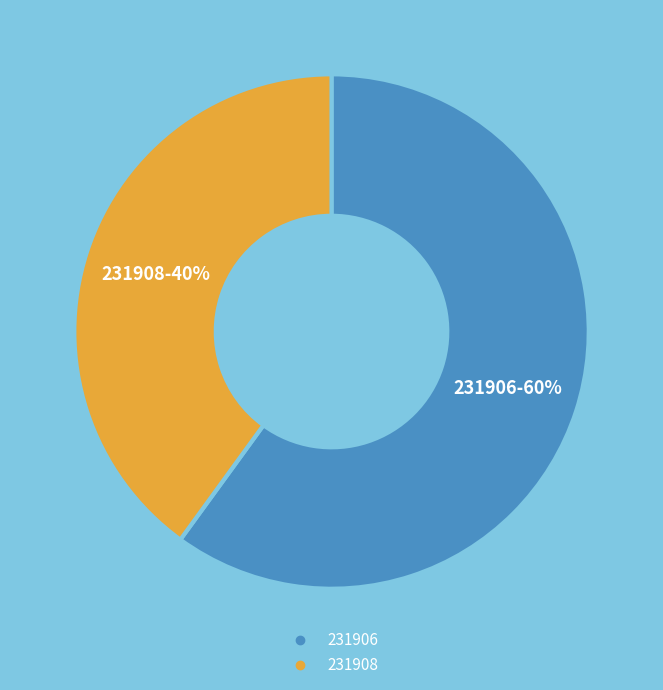

To the nearest percent, what is the difference between the 231906 and 231908 slice percentages?

20%